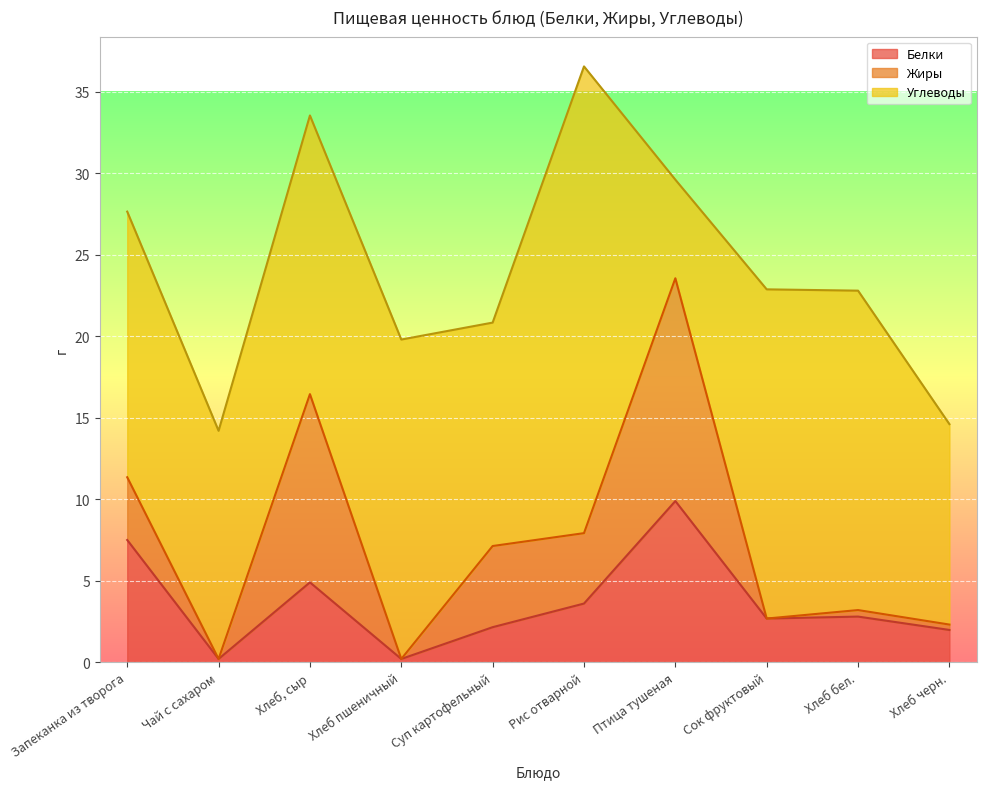

Reading left to right, what are all the values shown in this chart?

Белки: 7.5	0.2	4.9	0.2	2.1	3.6	9.9	2.7	2.8	2.0
Жиры: 3.9	0.0	11.6	0.0	5.0	4.3	13.7	0.0	0.4	0.3
Углеводы: 16.3	14.0	17.1	19.6	13.7	28.6	6.0	20.2	19.6	12.3